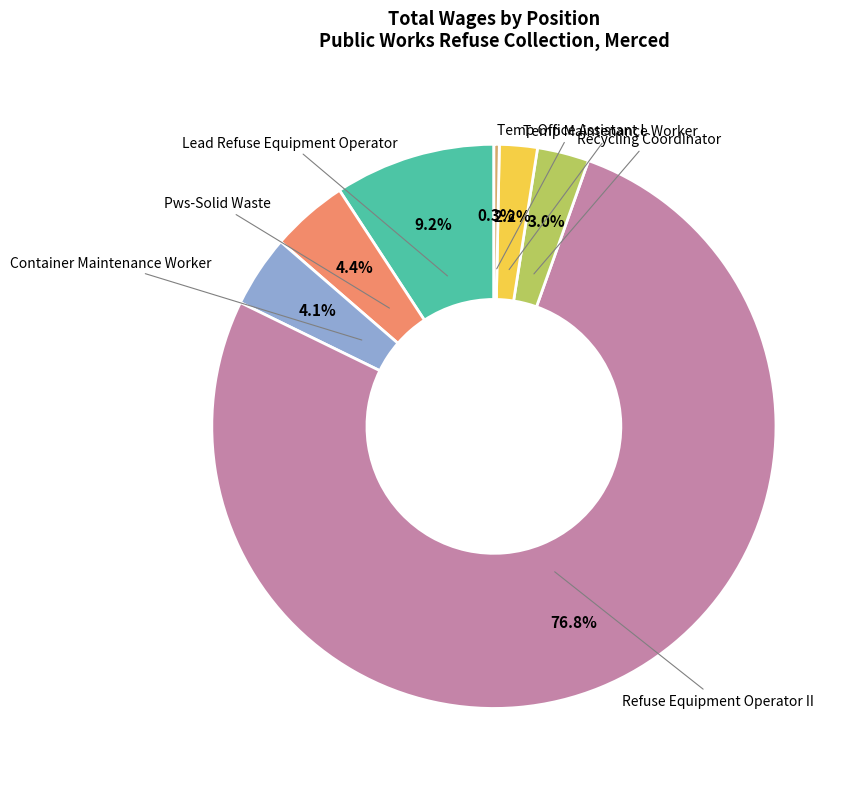

Is there a majority slice in this chart?

Yes